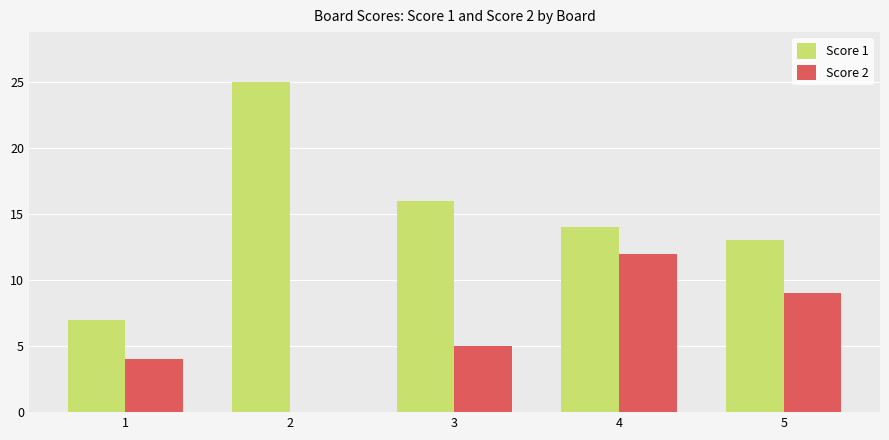

Is it true that Score 2 equals 5 at 3?

True